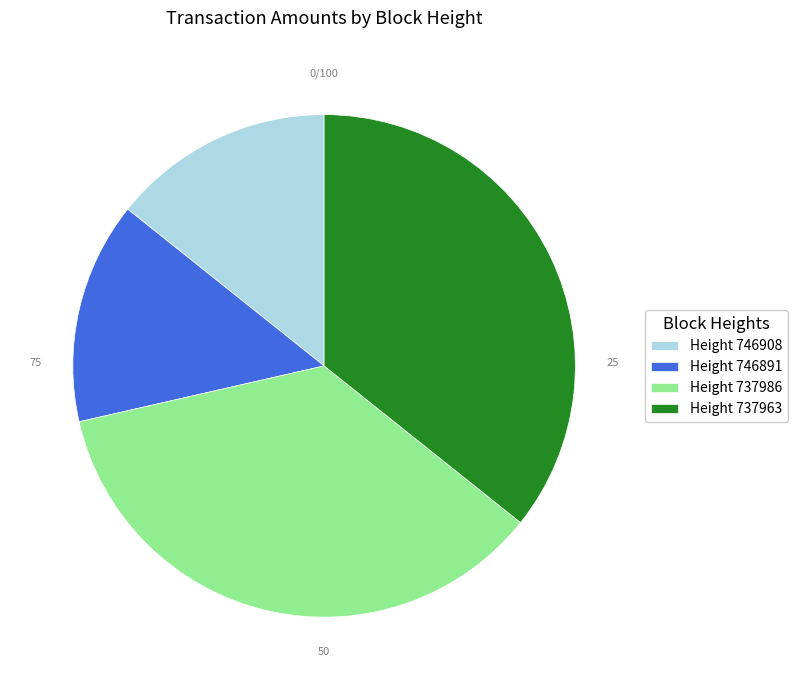

Approximately how many times larger is the value at Height 746891 compared to Height 737986?

0.4